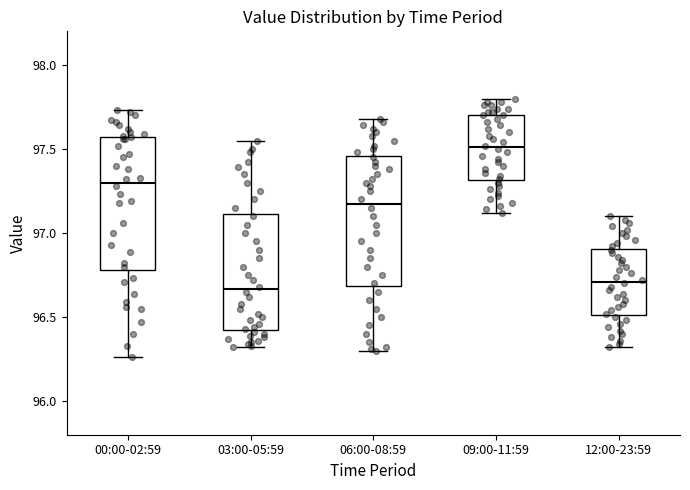

Reading left to right, transcribe this box plot: for each box, give where its median line is, the range the box spans, and where its two whiskers end, as read against the y-axis. The values are not printed on the chart, so give them approximately, as read against the axis.

00:00-02:59: median 97.30, box 96.80 to 97.55, whiskers 96.25 to 97.75
03:00-05:59: median 96.65, box 96.45 to 97.10, whiskers 96.30 to 97.55
06:00-08:59: median 97.20, box 96.70 to 97.45, whiskers 96.30 to 97.70
09:00-11:59: median 97.50, box 97.30 to 97.70, whiskers 97.10 to 97.80
12:00-23:59: median 96.70, box 96.50 to 96.90, whiskers 96.30 to 97.10